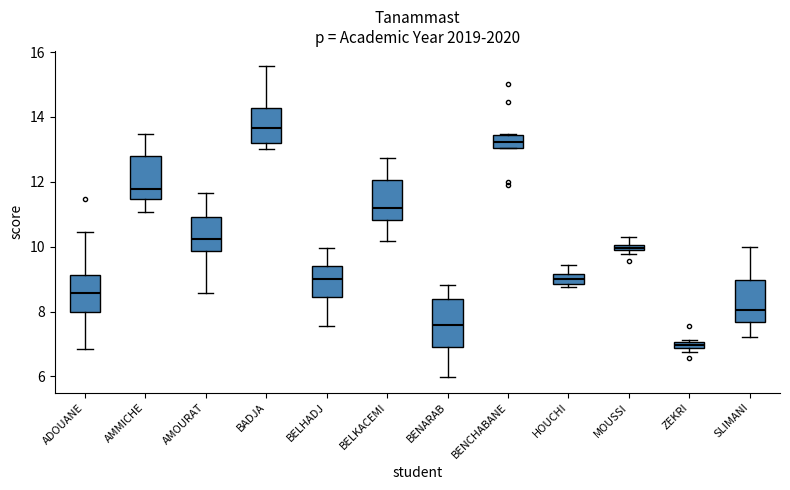

Which box has the lowest median line?

ZEKRI